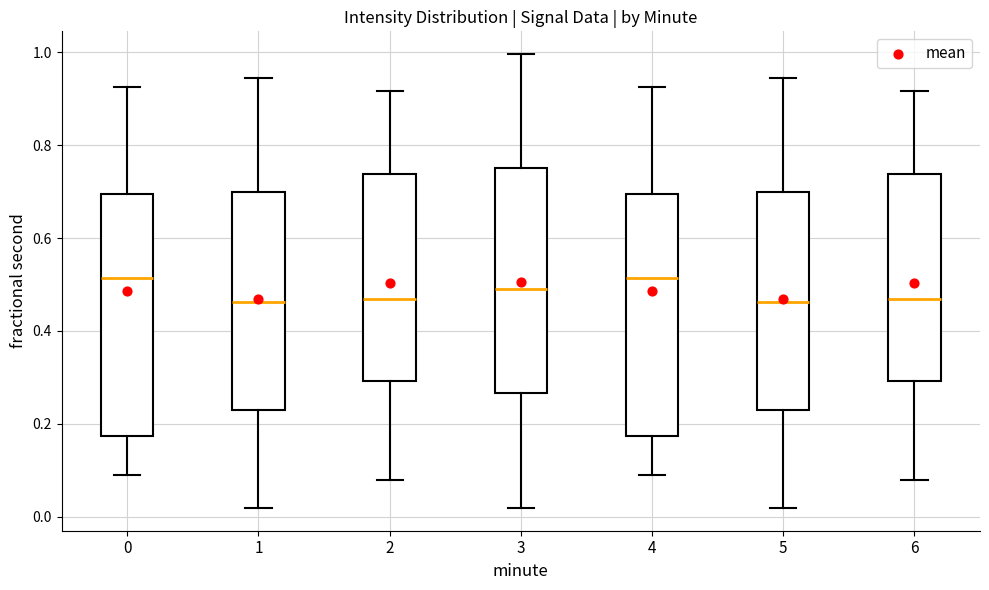

Reading left to right, read every box against the y-axis: the position of its median line, the range the box covers, and the ends of its whiskers. The values are not printed on the chart, so give them approximately, as read against the axis.

0: median 0.52, box 0.18 to 0.70, whiskers 0.08 to 0.92
1: median 0.46, box 0.22 to 0.70, whiskers 0.02 to 0.94
2: median 0.46, box 0.30 to 0.74, whiskers 0.08 to 0.92
3: median 0.50, box 0.26 to 0.76, whiskers 0.02 to 1.00
4: median 0.52, box 0.18 to 0.70, whiskers 0.08 to 0.92
5: median 0.46, box 0.22 to 0.70, whiskers 0.02 to 0.94
6: median 0.46, box 0.30 to 0.74, whiskers 0.08 to 0.92